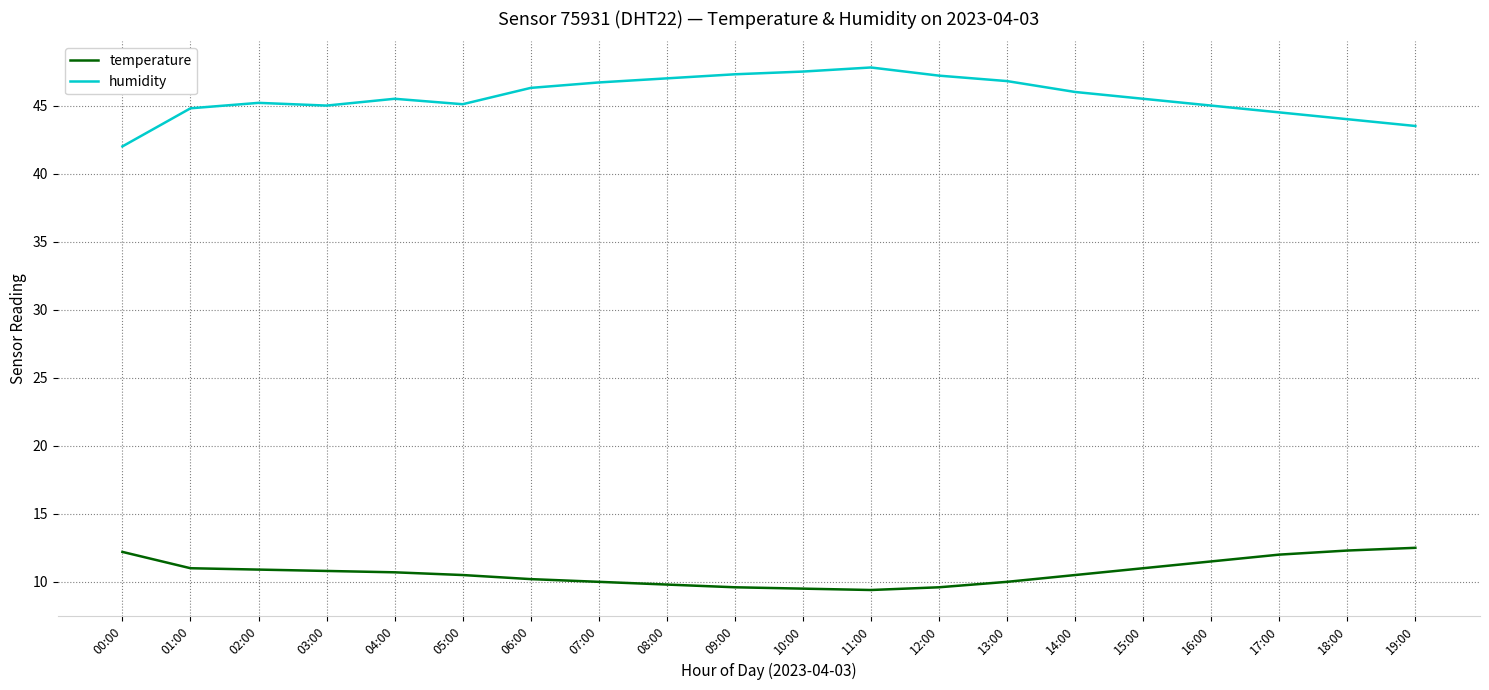

What is the average value of the humidity series?

45.6